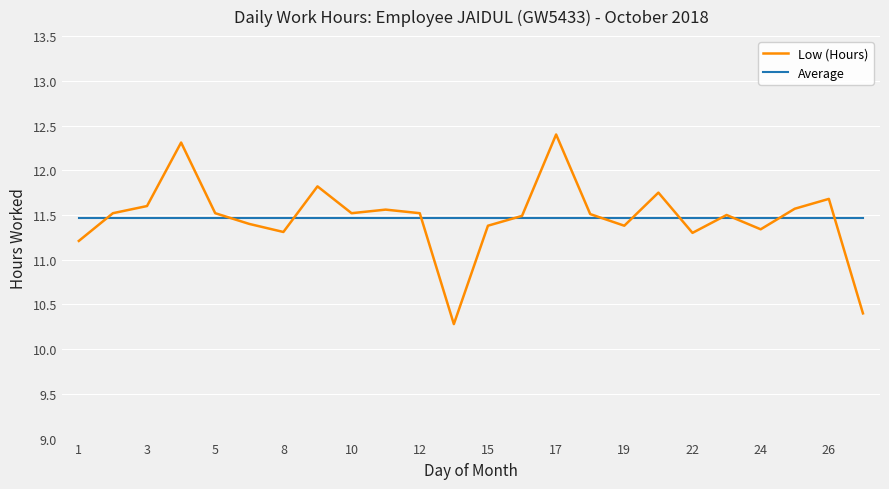

Which series has the widest spread of values?

Low (Hours)